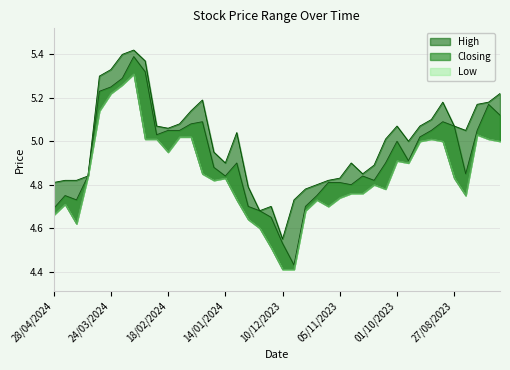

How many interior local peaks does the High series have?

7